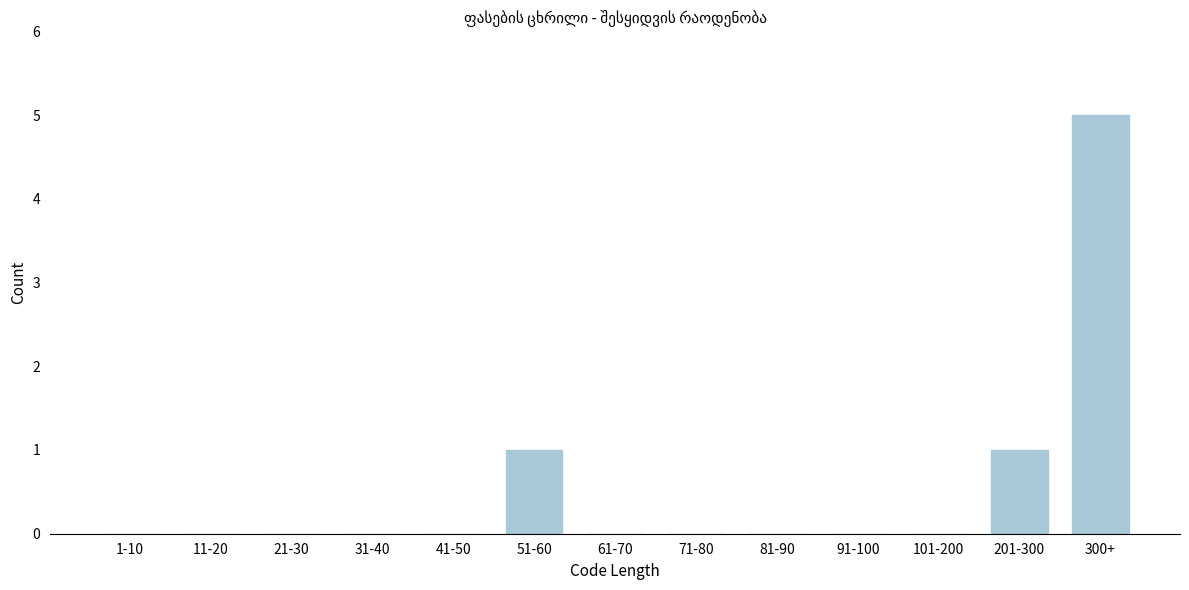

Reading right to left, what are all the values shown in this chart?

300+=5	201-300=1	101-200=0	91-100=0	81-90=0	71-80=0	61-70=0	51-60=1	41-50=0	31-40=0	21-30=0	11-20=0	1-10=0